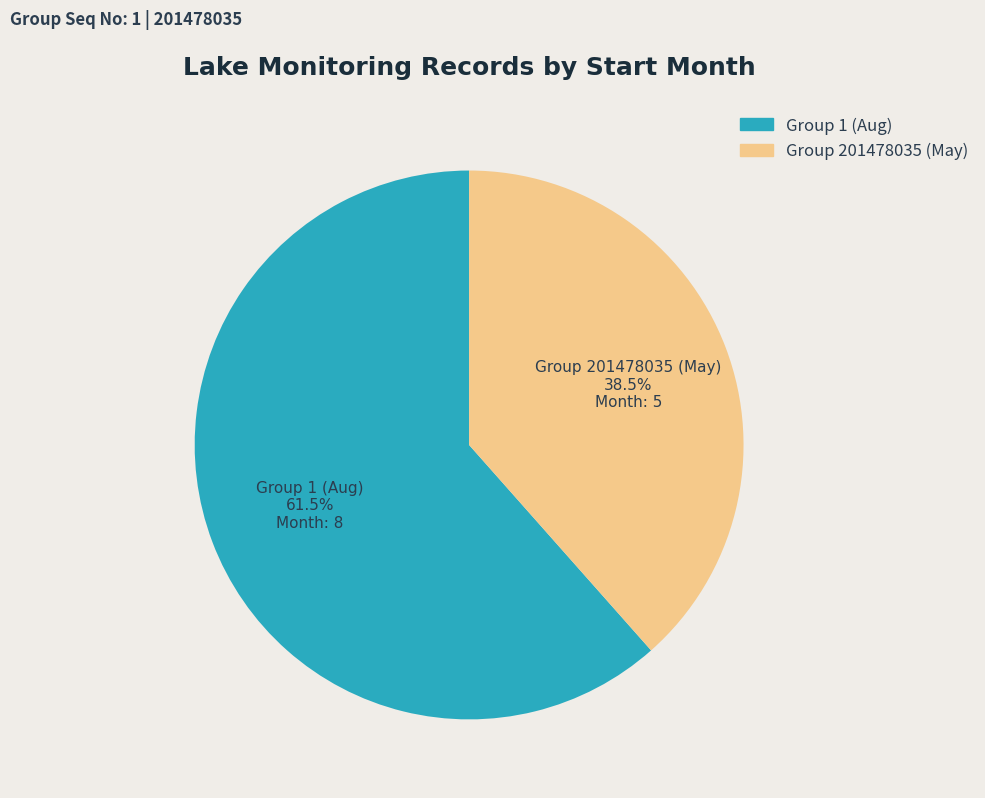

Rank the categories by value from lowest to highest.

Group 201478035 (May), Group 1 (Aug)